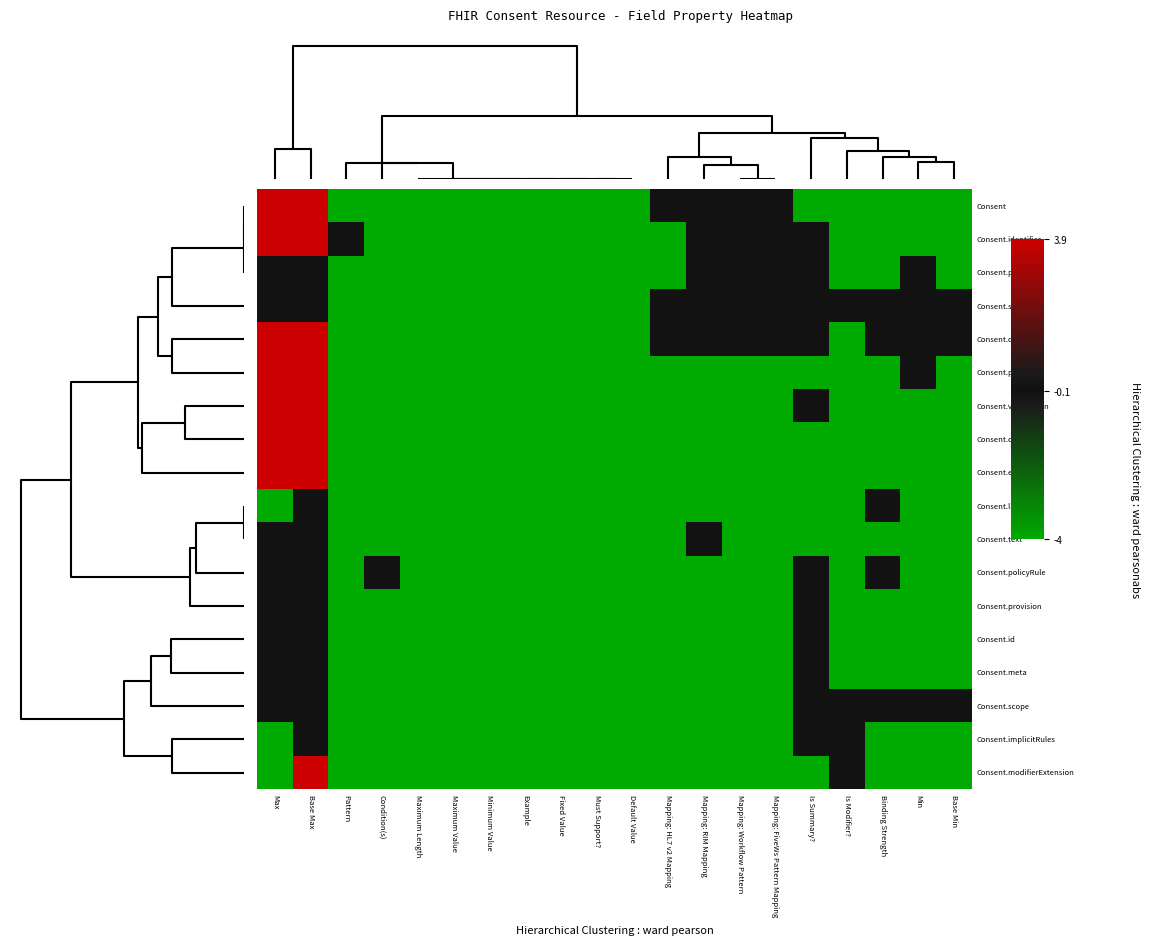

Reading right to left, extract all data points from this chart.

Consent: Base Min=-4.0	Min=-4.0	Binding Strength=-4.0	Is Modifier?=-4.0	Is Summary?=-4.0	Mapping: FiveWs Pattern Mapping=-0.1	Mapping: Workflow Pattern=-0.1	Mapping: RIM Mapping=-0.1	Mapping: HL7 v2 Mapping=-0.1	Default Value=-4.0	Must Support?=-4.0	Fixed Value=-4.0	Example=-4.0	Minimum Value=-4.0	Maximum Value=-4.0	Maximum Length=-4.0	Condition(s)=-4.0	Pattern=-4.0	Base Max=3.9	Max=3.9
Consent.identifier: Base Min=-4.0	Min=-4.0	Binding Strength=-4.0	Is Modifier?=-4.0	Is Summary?=-0.1	Mapping: FiveWs Pattern Mapping=-0.1	Mapping: Workflow Pattern=-0.1	Mapping: RIM Mapping=-0.1	Mapping: HL7 v2 Mapping=-4.0	Default Value=-4.0	Must Support?=-4.0	Fixed Value=-4.0	Example=-4.0	Minimum Value=-4.0	Maximum Value=-4.0	Maximum Length=-4.0	Condition(s)=-4.0	Pattern=-0.1	Base Max=3.9	Max=3.9
Consent.patient: Base Min=-4.0	Min=-0.1	Binding Strength=-4.0	Is Modifier?=-4.0	Is Summary?=-0.1	Mapping: FiveWs Pattern Mapping=-0.1	Mapping: Workflow Pattern=-0.1	Mapping: RIM Mapping=-0.1	Mapping: HL7 v2 Mapping=-4.0	Default Value=-4.0	Must Support?=-4.0	Fixed Value=-4.0	Example=-4.0	Minimum Value=-4.0	Maximum Value=-4.0	Maximum Length=-4.0	Condition(s)=-4.0	Pattern=-4.0	Base Max=-0.1	Max=-0.1
Consent.status: Base Min=-0.1	Min=-0.1	Binding Strength=-0.1	Is Modifier?=-0.1	Is Summary?=-0.1	Mapping: FiveWs Pattern Mapping=-0.1	Mapping: Workflow Pattern=-0.1	Mapping: RIM Mapping=-0.1	Mapping: HL7 v2 Mapping=-0.1	Default Value=-4.0	Must Support?=-4.0	Fixed Value=-4.0	Example=-4.0	Minimum Value=-4.0	Maximum Value=-4.0	Maximum Length=-4.0	Condition(s)=-4.0	Pattern=-4.0	Base Max=-0.1	Max=-0.1
Consent.category: Base Min=-0.1	Min=-0.1	Binding Strength=-0.1	Is Modifier?=-4.0	Is Summary?=-0.1	Mapping: FiveWs Pattern Mapping=-0.1	Mapping: Workflow Pattern=-0.1	Mapping: RIM Mapping=-0.1	Mapping: HL7 v2 Mapping=-0.1	Default Value=-4.0	Must Support?=-4.0	Fixed Value=-4.0	Example=-4.0	Minimum Value=-4.0	Maximum Value=-4.0	Maximum Length=-4.0	Condition(s)=-4.0	Pattern=-4.0	Base Max=3.9	Max=3.9
Consent.policy: Base Min=-4.0	Min=-0.1	Binding Strength=-4.0	Is Modifier?=-4.0	Is Summary?=-4.0	Mapping: FiveWs Pattern Mapping=-4.0	Mapping: Workflow Pattern=-4.0	Mapping: RIM Mapping=-4.0	Mapping: HL7 v2 Mapping=-4.0	Default Value=-4.0	Must Support?=-4.0	Fixed Value=-4.0	Example=-4.0	Minimum Value=-4.0	Maximum Value=-4.0	Maximum Length=-4.0	Condition(s)=-4.0	Pattern=-4.0	Base Max=3.9	Max=3.9
Consent.verification: Base Min=-4.0	Min=-4.0	Binding Strength=-4.0	Is Modifier?=-4.0	Is Summary?=-0.1	Mapping: FiveWs Pattern Mapping=-4.0	Mapping: Workflow Pattern=-4.0	Mapping: RIM Mapping=-4.0	Mapping: HL7 v2 Mapping=-4.0	Default Value=-4.0	Must Support?=-4.0	Fixed Value=-4.0	Example=-4.0	Minimum Value=-4.0	Maximum Value=-4.0	Maximum Length=-4.0	Condition(s)=-4.0	Pattern=-4.0	Base Max=3.9	Max=3.9
Consent.contained: Base Min=-4.0	Min=-4.0	Binding Strength=-4.0	Is Modifier?=-4.0	Is Summary?=-4.0	Mapping: FiveWs Pattern Mapping=-4.0	Mapping: Workflow Pattern=-4.0	Mapping: RIM Mapping=-4.0	Mapping: HL7 v2 Mapping=-4.0	Default Value=-4.0	Must Support?=-4.0	Fixed Value=-4.0	Example=-4.0	Minimum Value=-4.0	Maximum Value=-4.0	Maximum Length=-4.0	Condition(s)=-4.0	Pattern=-4.0	Base Max=3.9	Max=3.9
Consent.extension: Base Min=-4.0	Min=-4.0	Binding Strength=-4.0	Is Modifier?=-4.0	Is Summary?=-4.0	Mapping: FiveWs Pattern Mapping=-4.0	Mapping: Workflow Pattern=-4.0	Mapping: RIM Mapping=-4.0	Mapping: HL7 v2 Mapping=-4.0	Default Value=-4.0	Must Support?=-4.0	Fixed Value=-4.0	Example=-4.0	Minimum Value=-4.0	Maximum Value=-4.0	Maximum Length=-4.0	Condition(s)=-4.0	Pattern=-4.0	Base Max=3.9	Max=3.9
Consent.language: Base Min=-4.0	Min=-4.0	Binding Strength=-0.1	Is Modifier?=-4.0	Is Summary?=-4.0	Mapping: FiveWs Pattern Mapping=-4.0	Mapping: Workflow Pattern=-4.0	Mapping: RIM Mapping=-4.0	Mapping: HL7 v2 Mapping=-4.0	Default Value=-4.0	Must Support?=-4.0	Fixed Value=-4.0	Example=-4.0	Minimum Value=-4.0	Maximum Value=-4.0	Maximum Length=-4.0	Condition(s)=-4.0	Pattern=-4.0	Base Max=-0.1	Max=-4.0
Consent.text: Base Min=-4.0	Min=-4.0	Binding Strength=-4.0	Is Modifier?=-4.0	Is Summary?=-4.0	Mapping: FiveWs Pattern Mapping=-4.0	Mapping: Workflow Pattern=-4.0	Mapping: RIM Mapping=-0.1	Mapping: HL7 v2 Mapping=-4.0	Default Value=-4.0	Must Support?=-4.0	Fixed Value=-4.0	Example=-4.0	Minimum Value=-4.0	Maximum Value=-4.0	Maximum Length=-4.0	Condition(s)=-4.0	Pattern=-4.0	Base Max=-0.1	Max=-0.1
Consent.policyRule: Base Min=-4.0	Min=-4.0	Binding Strength=-0.1	Is Modifier?=-4.0	Is Summary?=-0.1	Mapping: FiveWs Pattern Mapping=-4.0	Mapping: Workflow Pattern=-4.0	Mapping: RIM Mapping=-4.0	Mapping: HL7 v2 Mapping=-4.0	Default Value=-4.0	Must Support?=-4.0	Fixed Value=-4.0	Example=-4.0	Minimum Value=-4.0	Maximum Value=-4.0	Maximum Length=-4.0	Condition(s)=-0.1	Pattern=-4.0	Base Max=-0.1	Max=-0.1
Consent.provision: Base Min=-4.0	Min=-4.0	Binding Strength=-4.0	Is Modifier?=-4.0	Is Summary?=-0.1	Mapping: FiveWs Pattern Mapping=-4.0	Mapping: Workflow Pattern=-4.0	Mapping: RIM Mapping=-4.0	Mapping: HL7 v2 Mapping=-4.0	Default Value=-4.0	Must Support?=-4.0	Fixed Value=-4.0	Example=-4.0	Minimum Value=-4.0	Maximum Value=-4.0	Maximum Length=-4.0	Condition(s)=-4.0	Pattern=-4.0	Base Max=-0.1	Max=-0.1
Consent.id: Base Min=-4.0	Min=-4.0	Binding Strength=-4.0	Is Modifier?=-4.0	Is Summary?=-0.1	Mapping: FiveWs Pattern Mapping=-4.0	Mapping: Workflow Pattern=-4.0	Mapping: RIM Mapping=-4.0	Mapping: HL7 v2 Mapping=-4.0	Default Value=-4.0	Must Support?=-4.0	Fixed Value=-4.0	Example=-4.0	Minimum Value=-4.0	Maximum Value=-4.0	Maximum Length=-4.0	Condition(s)=-4.0	Pattern=-4.0	Base Max=-0.1	Max=-0.1
Consent.meta: Base Min=-4.0	Min=-4.0	Binding Strength=-4.0	Is Modifier?=-4.0	Is Summary?=-0.1	Mapping: FiveWs Pattern Mapping=-4.0	Mapping: Workflow Pattern=-4.0	Mapping: RIM Mapping=-4.0	Mapping: HL7 v2 Mapping=-4.0	Default Value=-4.0	Must Support?=-4.0	Fixed Value=-4.0	Example=-4.0	Minimum Value=-4.0	Maximum Value=-4.0	Maximum Length=-4.0	Condition(s)=-4.0	Pattern=-4.0	Base Max=-0.1	Max=-0.1
Consent.scope: Base Min=-0.1	Min=-0.1	Binding Strength=-0.1	Is Modifier?=-0.1	Is Summary?=-0.1	Mapping: FiveWs Pattern Mapping=-4.0	Mapping: Workflow Pattern=-4.0	Mapping: RIM Mapping=-4.0	Mapping: HL7 v2 Mapping=-4.0	Default Value=-4.0	Must Support?=-4.0	Fixed Value=-4.0	Example=-4.0	Minimum Value=-4.0	Maximum Value=-4.0	Maximum Length=-4.0	Condition(s)=-4.0	Pattern=-4.0	Base Max=-0.1	Max=-0.1
Consent.implicitRules: Base Min=-4.0	Min=-4.0	Binding Strength=-4.0	Is Modifier?=-0.1	Is Summary?=-0.1	Mapping: FiveWs Pattern Mapping=-4.0	Mapping: Workflow Pattern=-4.0	Mapping: RIM Mapping=-4.0	Mapping: HL7 v2 Mapping=-4.0	Default Value=-4.0	Must Support?=-4.0	Fixed Value=-4.0	Example=-4.0	Minimum Value=-4.0	Maximum Value=-4.0	Maximum Length=-4.0	Condition(s)=-4.0	Pattern=-4.0	Base Max=-0.1	Max=-4.0
Consent.modifierExtension: Base Min=-4.0	Min=-4.0	Binding Strength=-4.0	Is Modifier?=-0.1	Is Summary?=-4.0	Mapping: FiveWs Pattern Mapping=-4.0	Mapping: Workflow Pattern=-4.0	Mapping: RIM Mapping=-4.0	Mapping: HL7 v2 Mapping=-4.0	Default Value=-4.0	Must Support?=-4.0	Fixed Value=-4.0	Example=-4.0	Minimum Value=-4.0	Maximum Value=-4.0	Maximum Length=-4.0	Condition(s)=-4.0	Pattern=-4.0	Base Max=3.9	Max=-4.0